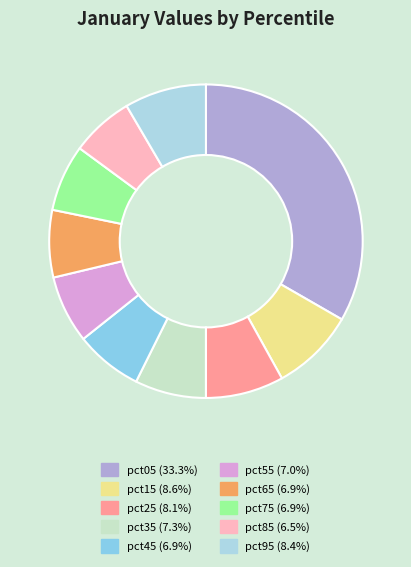

How many segments does this pie chart have?

10